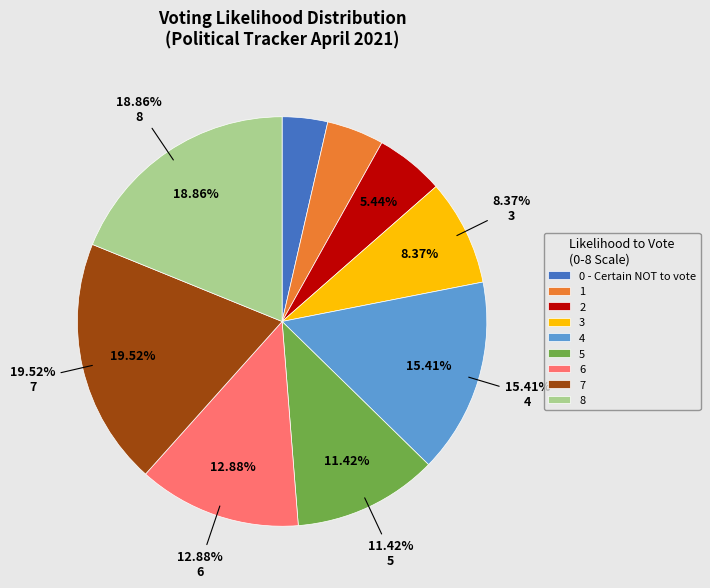

Is there any slice that represents more than half of the pie?

No